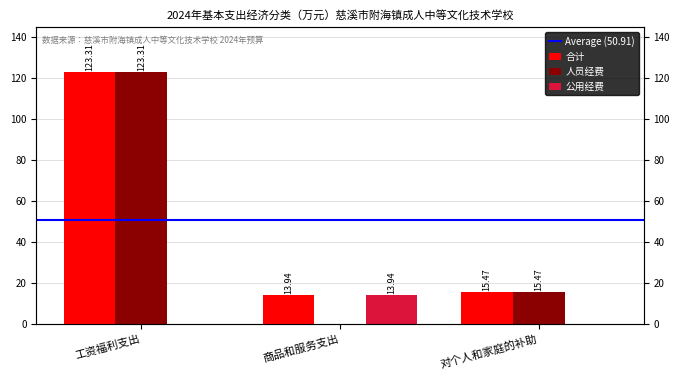

What is the maximum value for 合计?

123.3